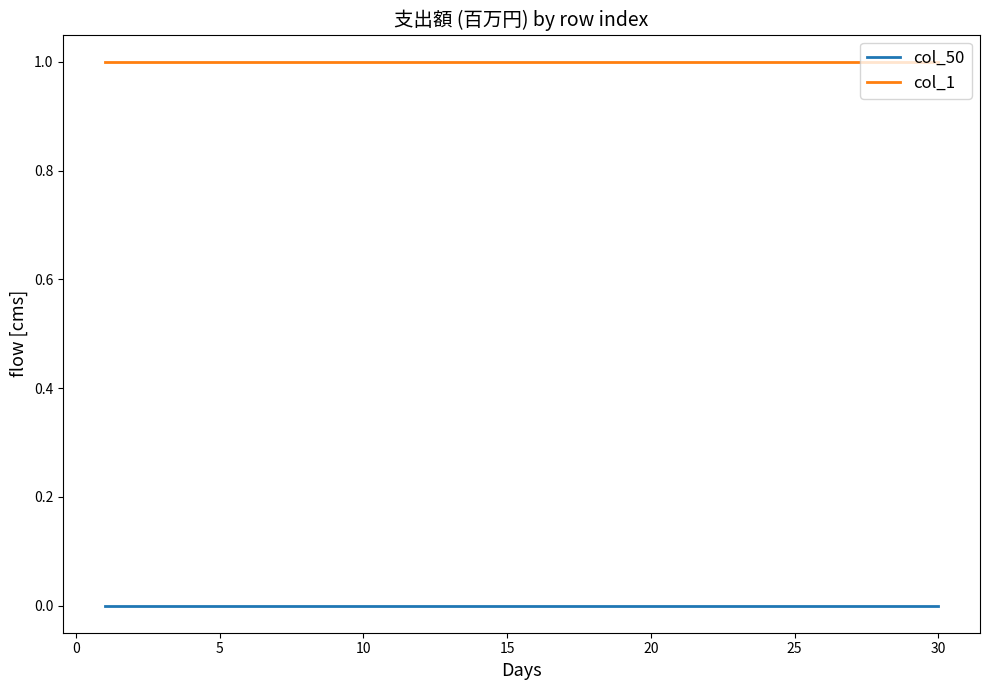

Rank the series by their average value, from lowest to highest.

col_50, col_1